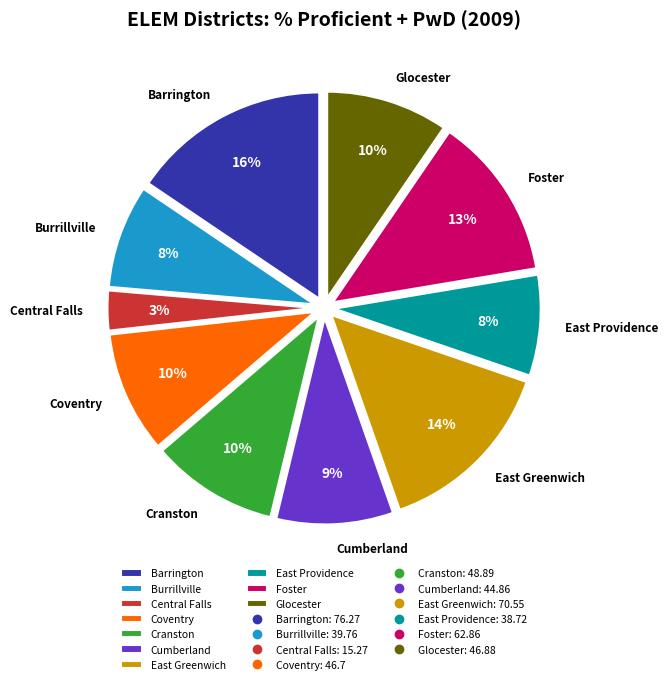

To the nearest percent, what is the combined percentage of Foster and Central Falls?

16%